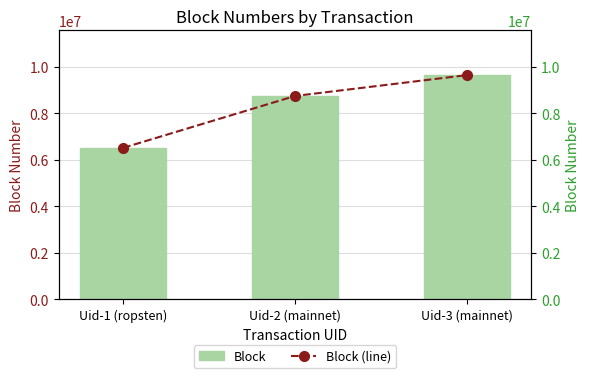

How many values in the Block series are below 8747094?

1